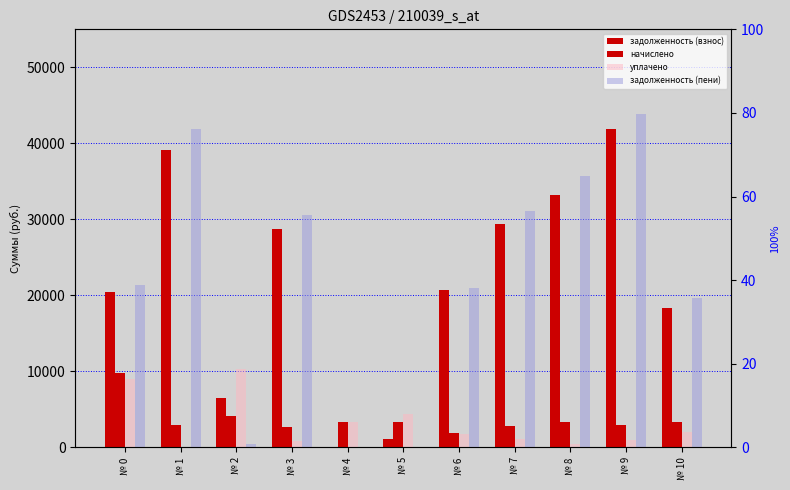

What is the maximum value shown in the chart?

43799.1